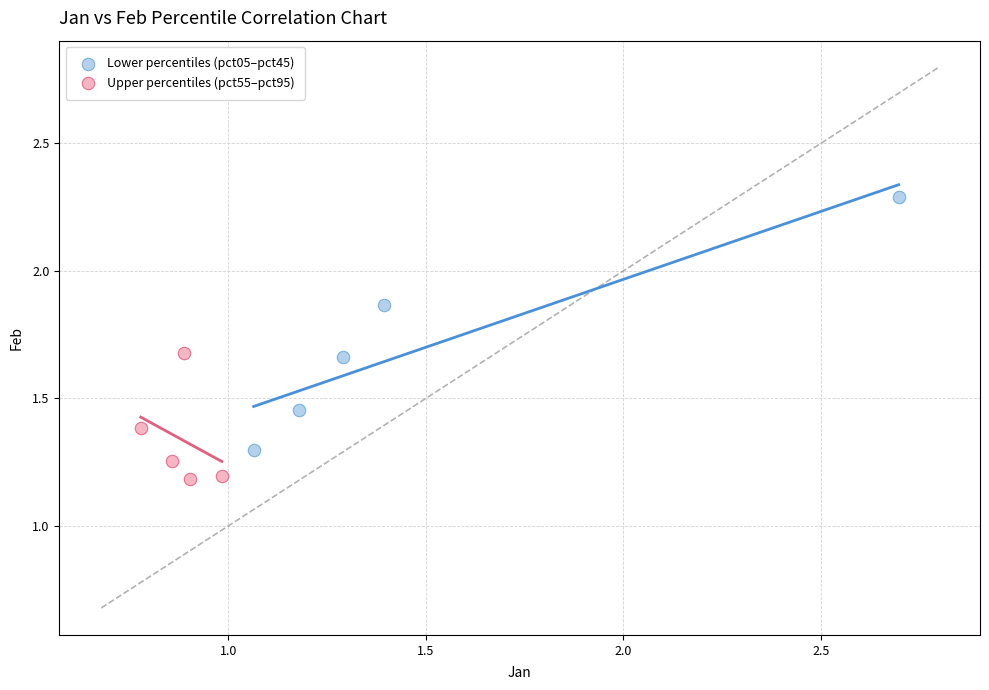

Which series contains the highest Y value?

Lower percentiles (pct05–pct45)